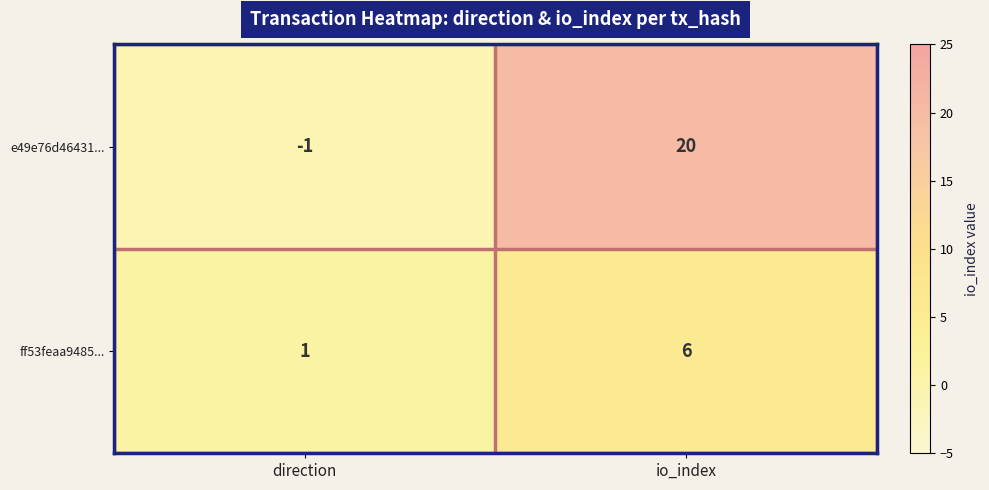

List the series in order of their overall mean, highest first.

e49e76d46431..., ff53feaa9485...